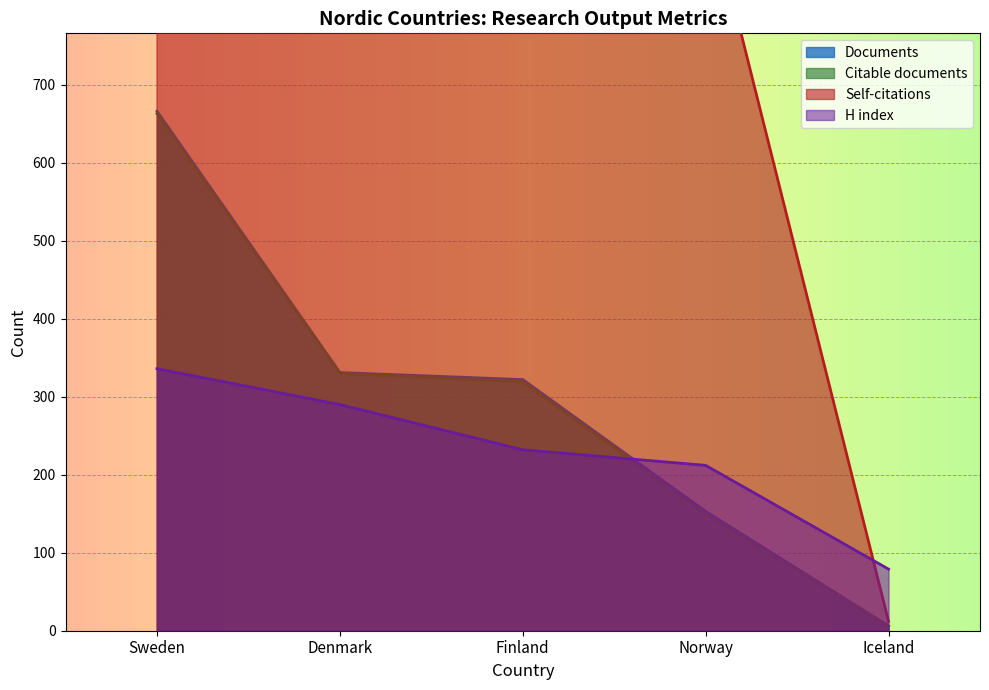

How many lines are shown in the chart?

4